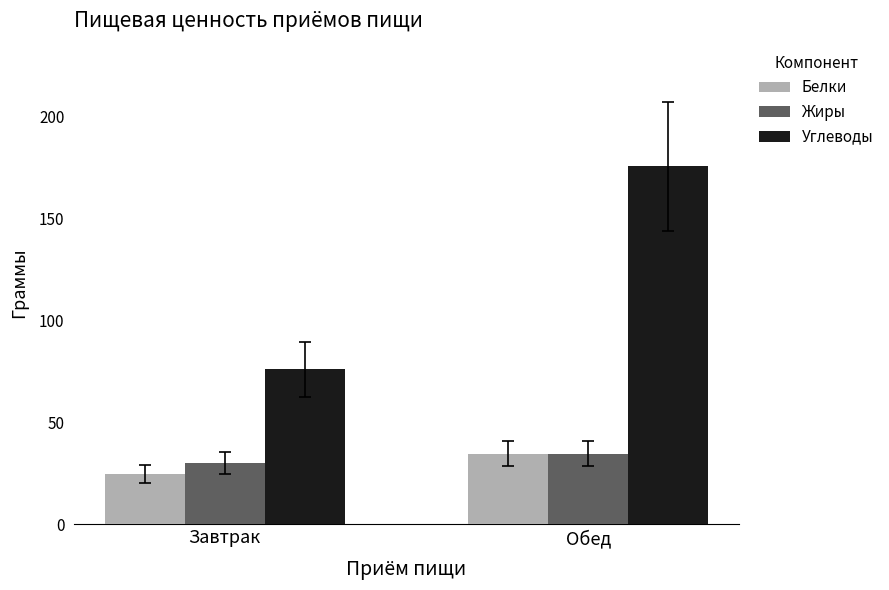

How many data points in Жиры are less than 34?

1